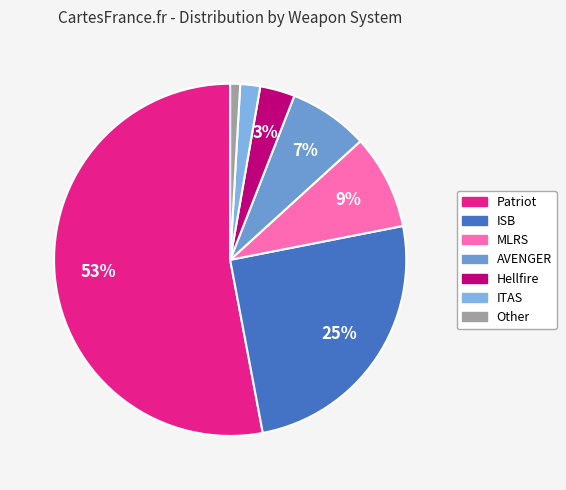

How many segments does this pie chart have?

7